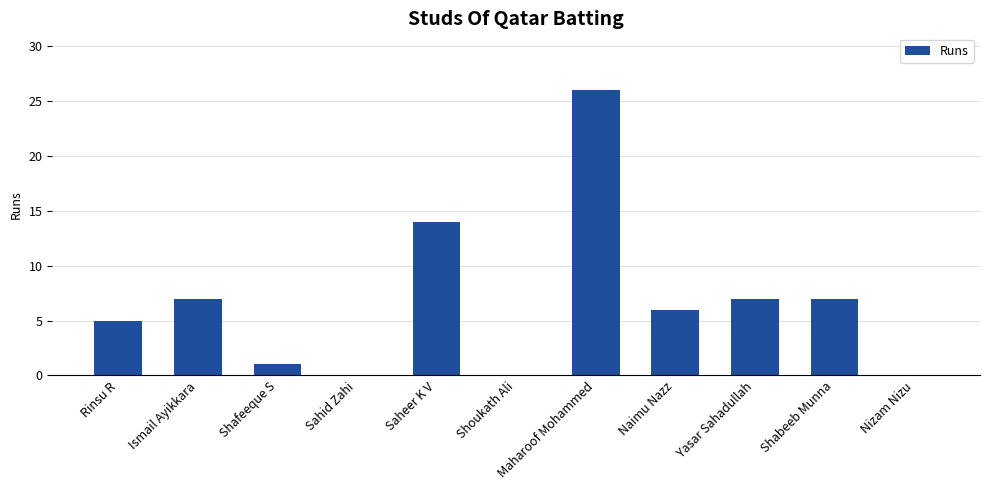

What is the change in value from Saheer K V to Maharoof Mohammed?

+12